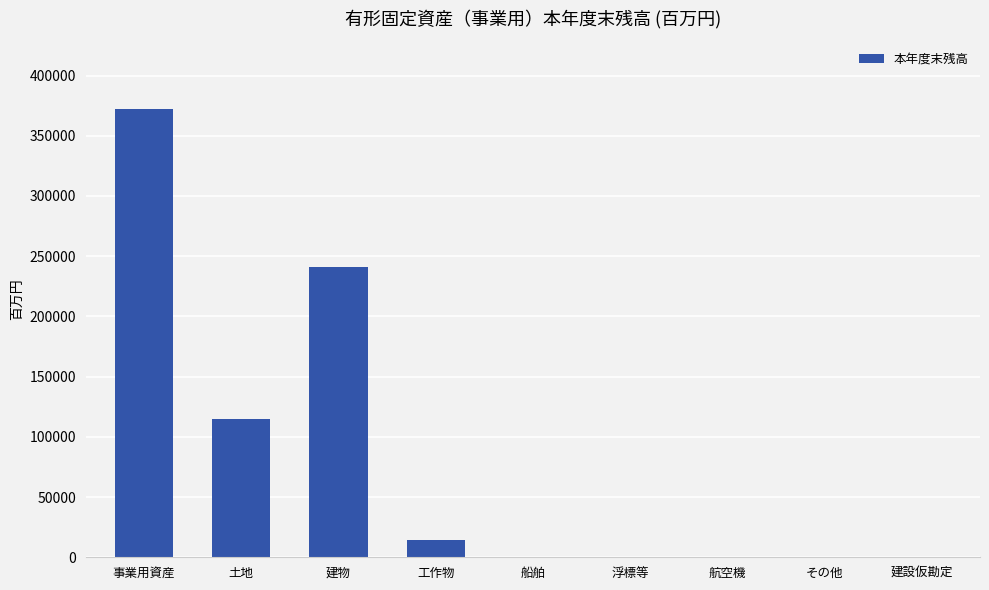

Where is the data nearest to the value 186145?

建物